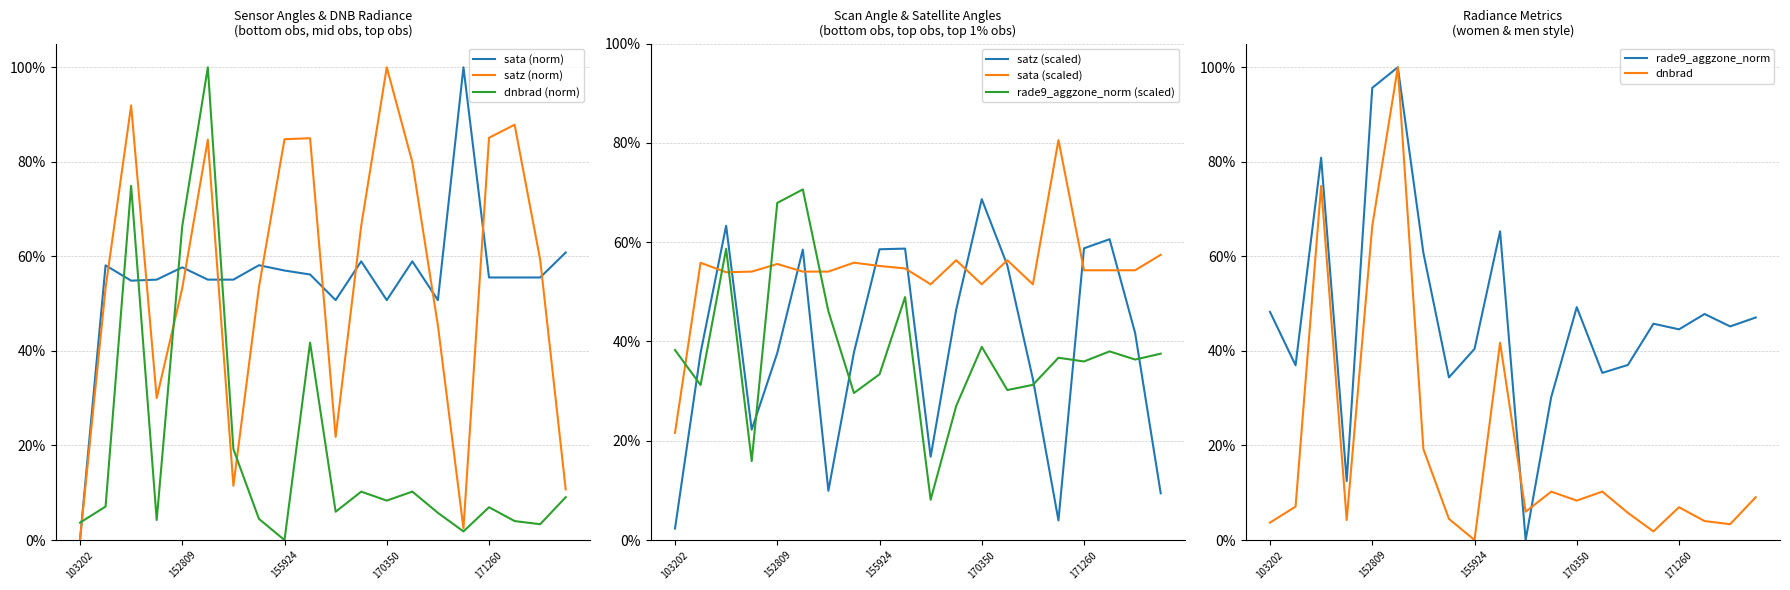

How many values in dnbrad are above zero?

19